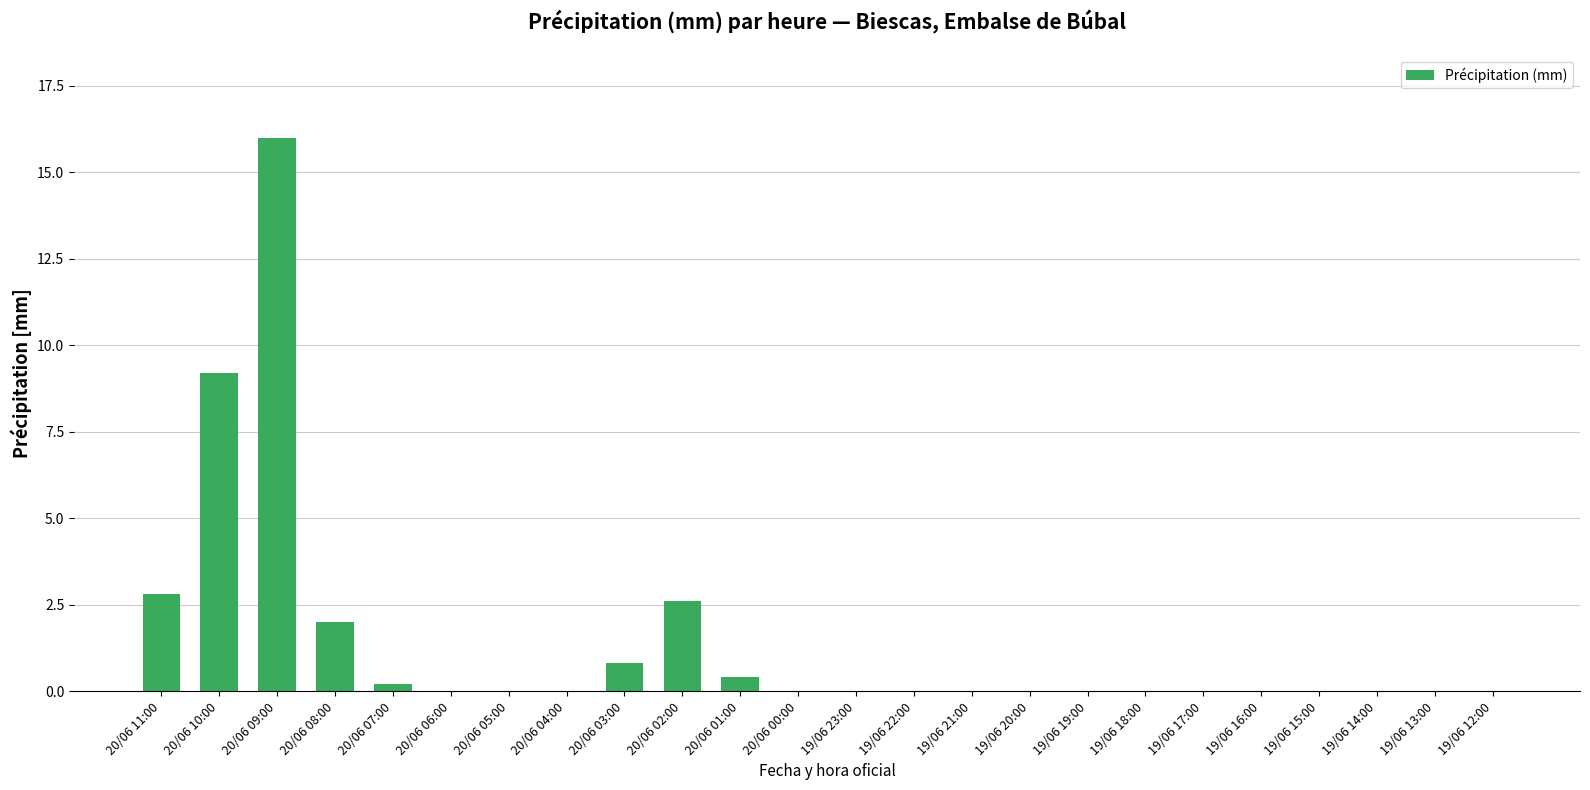

True or false: the data shows 2.0 at 20/06 08:00.

True